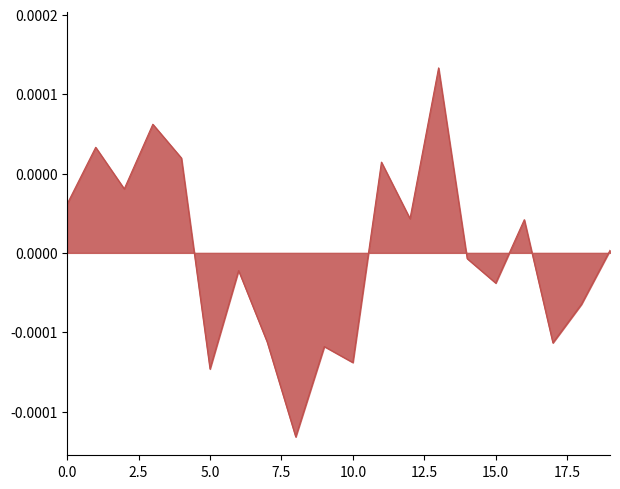

True or false: there are more than 0 points higher than both neighbors.

True